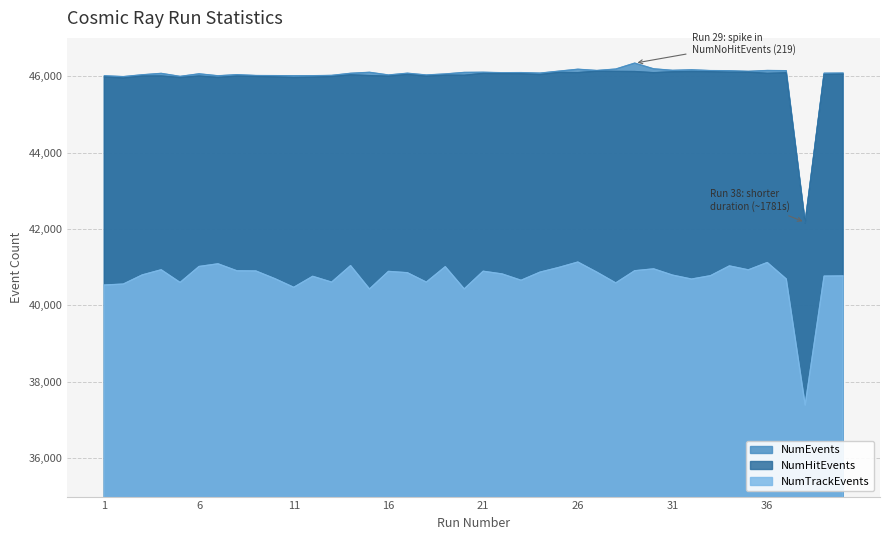

Which series changed the most between 6 and 30?

NumEvents